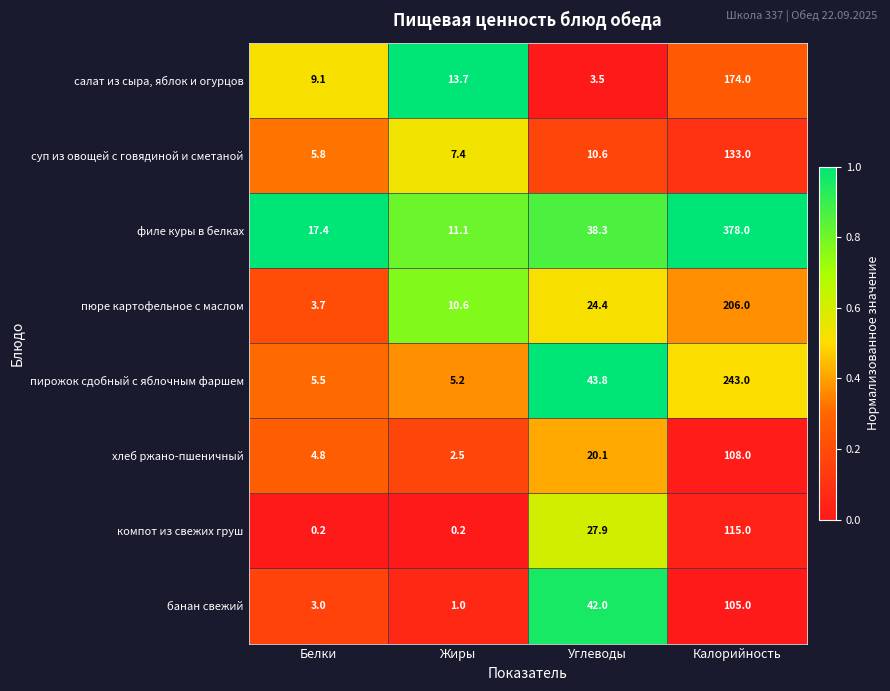

The value of суп из овощей с говядиной и сметаной at Калорийность is 34.5. True or false?

False